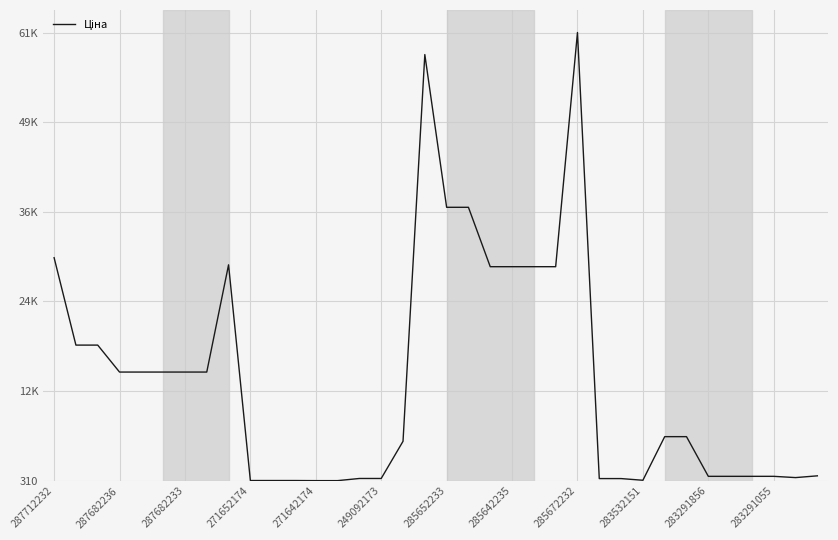

Reading right to left, extract all data points from this chart.

963.5	724.5	895.9	895.9	895.9	895.9	6308.8	6308.8	359.9	589.9	589.9	61434.3	29491.5	29491.5	29491.5	29491.5	37593.6	37593.6	58426.5	5673.8	603.7	603.7	310.3	310.3	324.8	324.8	324.8	29747.2	15120.0	15120.0	15120.0	15120.0	15120.0	18796.8	18796.8	30717.1